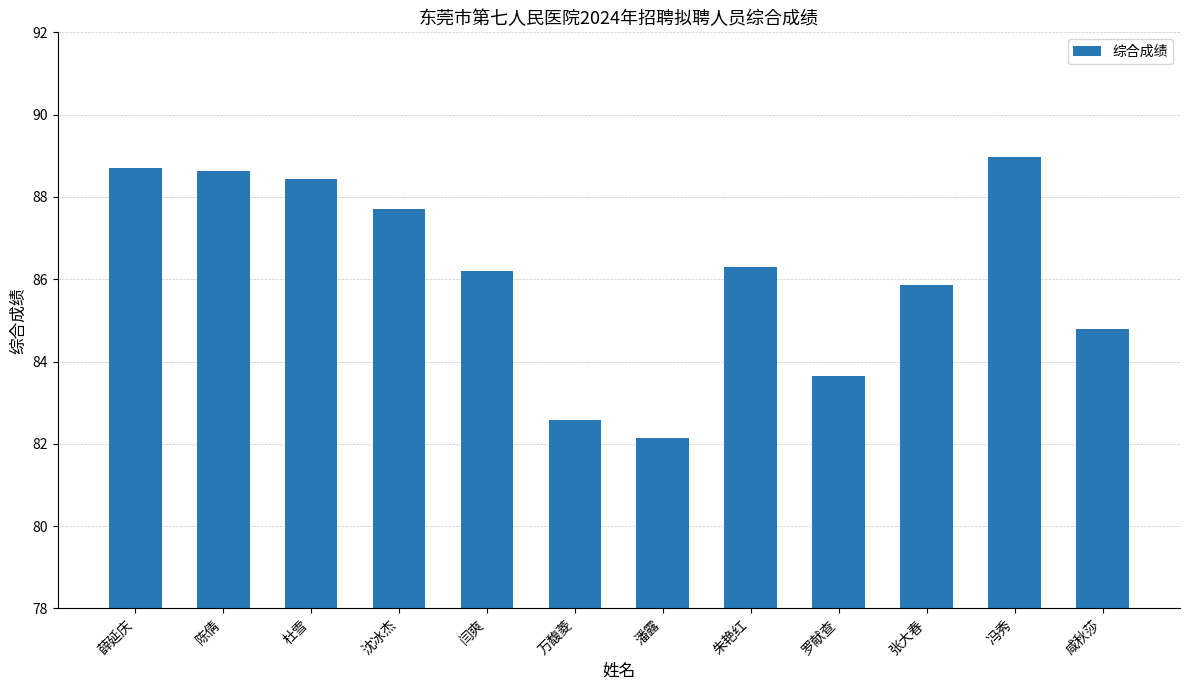

Is it true that the value at 万馥菱 is 82.6?

True